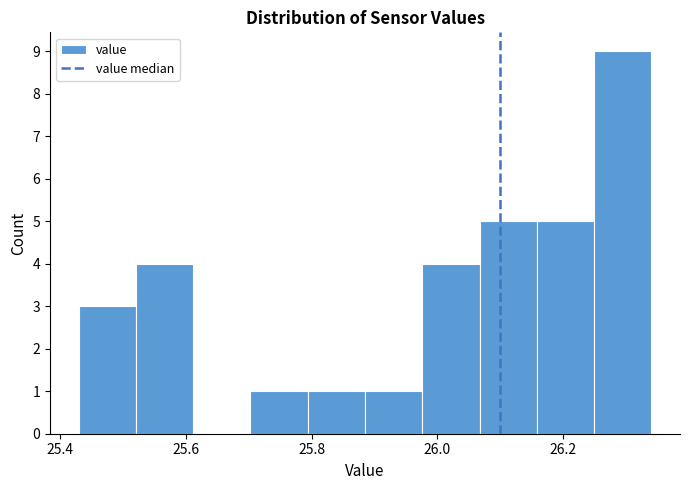

Reading left to right, transcribe this chart: for each bar, give the range it covers on the x-axis and its height. Neither the bar edges nor the heights are printed on the chart, so give them approximately, as read against the axes.

25.44 to 25.52: 3
25.52 to 25.62: 4
25.62 to 25.70: 0
25.70 to 25.80: 1
25.80 to 25.88: 1
25.88 to 25.98: 1
25.98 to 26.06: 4
26.06 to 26.16: 5
26.16 to 26.24: 5
26.24 to 26.34: 9